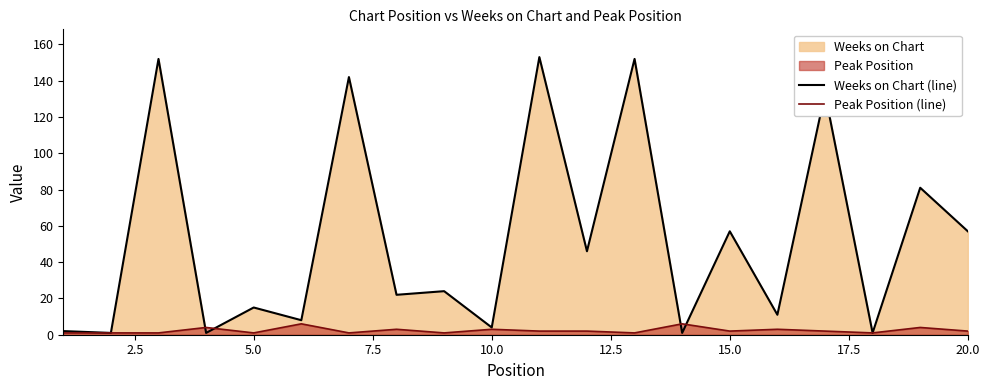

Which series has the largest total across all categories?

Weeks on Chart (line)